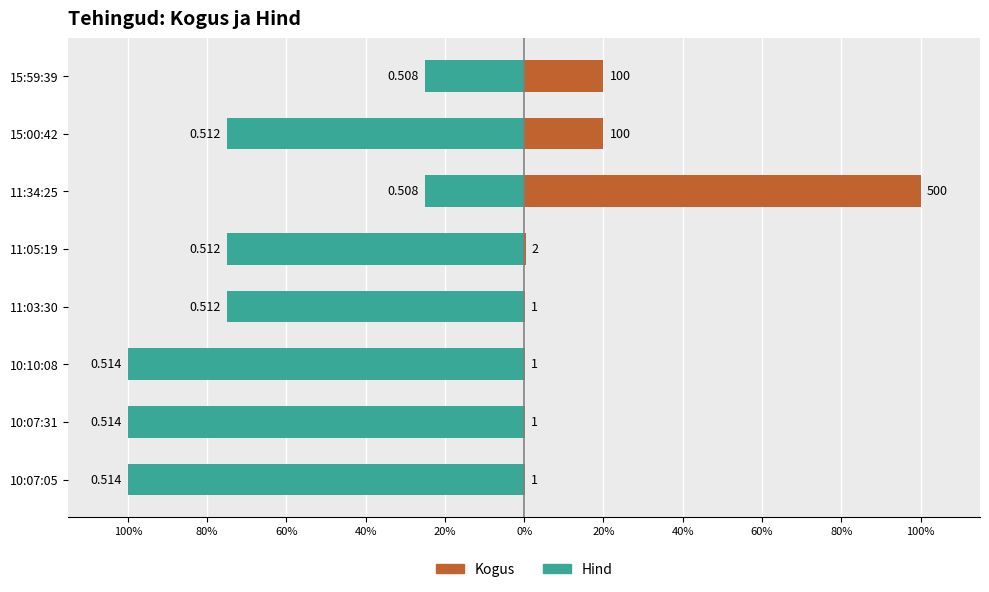

Which series changed the most between 15:59:39 and 10:07:31?

Hind